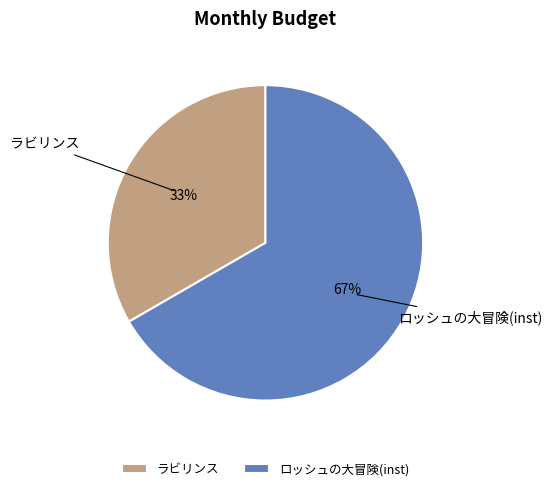

What percentage is the ロッシュの大冒険(inst) slice, to the nearest percent?

67%